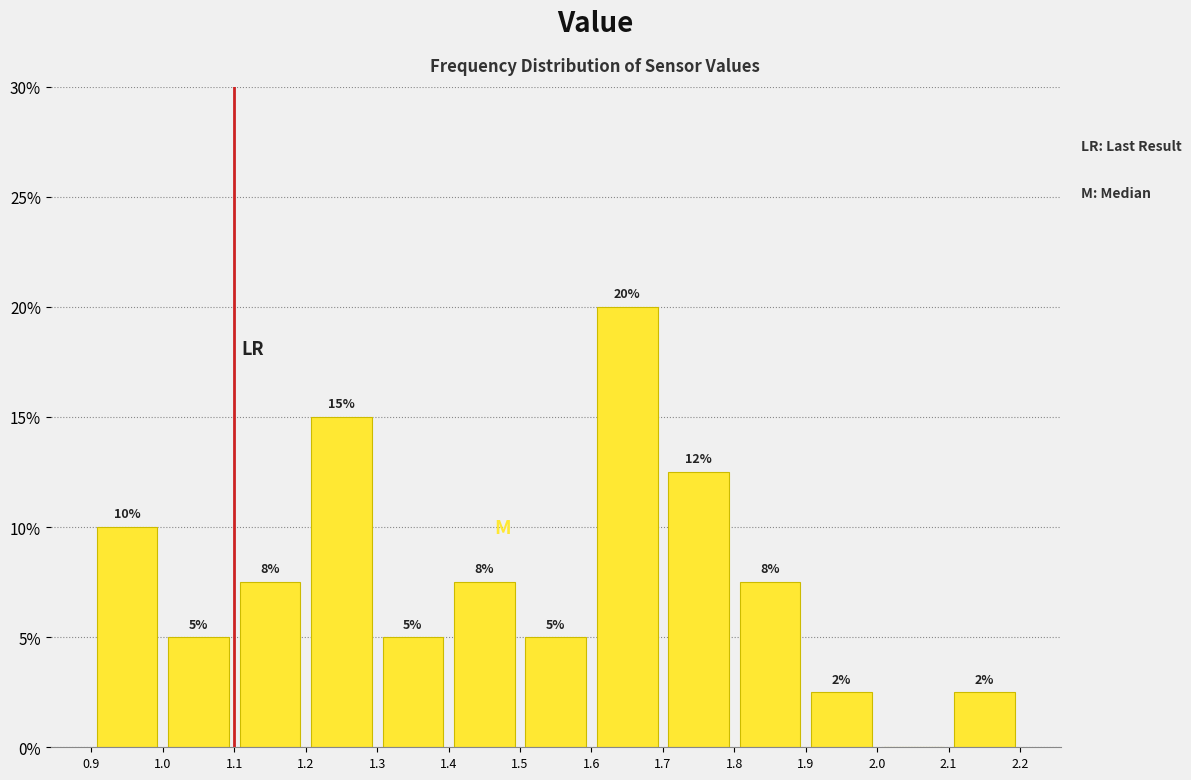

Which range on the x-axis has the tallest bar?

1.6 to 1.7